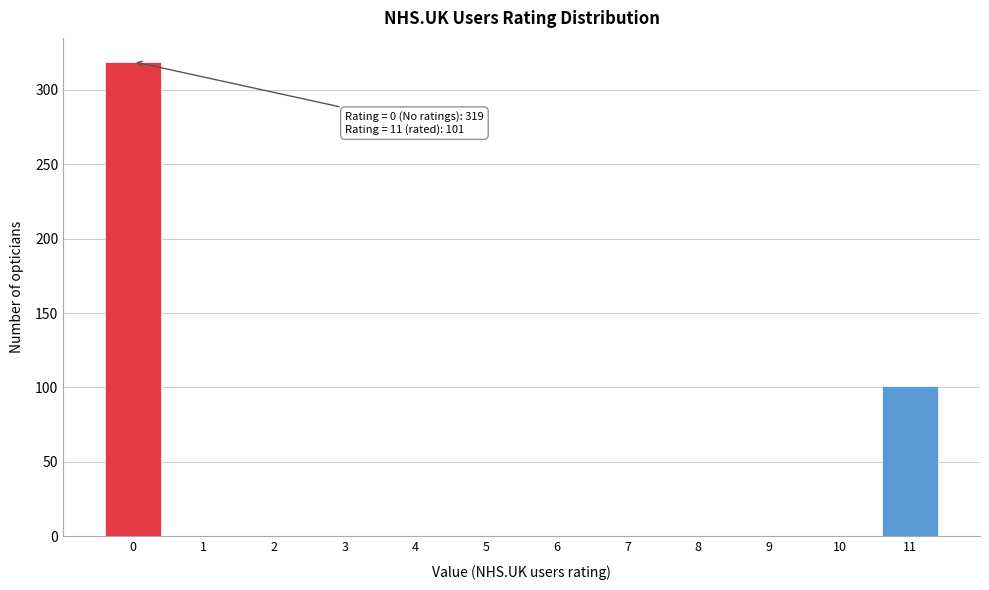

Reading right to left, what are all the values shown in this chart?

11=101	10=0	9=0	8=0	7=0	6=0	5=0	4=0	3=0	2=0	1=0	0=319